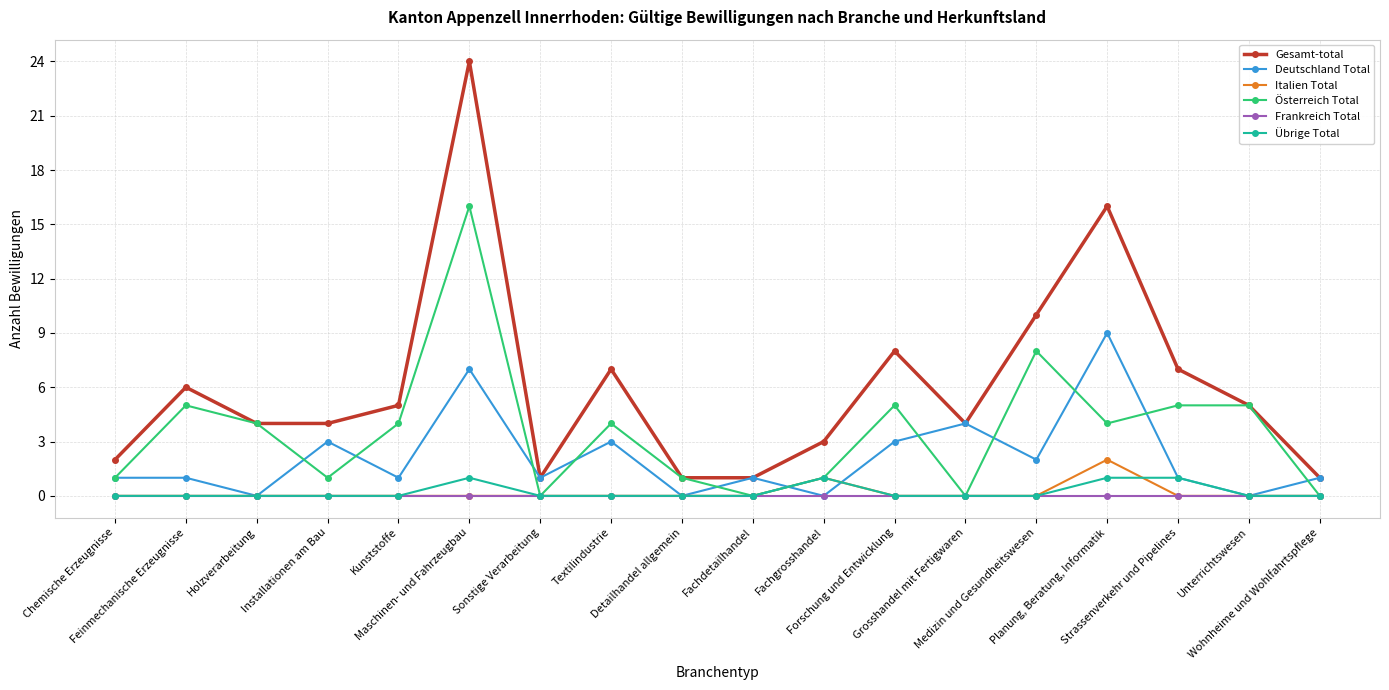

How many data points does each series have?

18